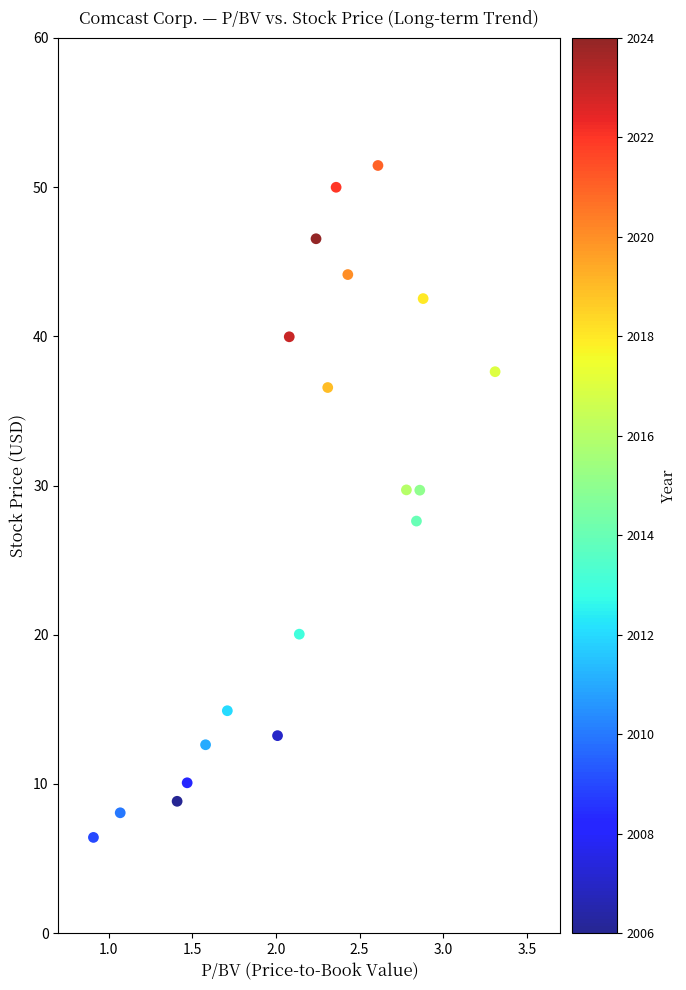

What is the range of Y values (max minus min)?

45.0